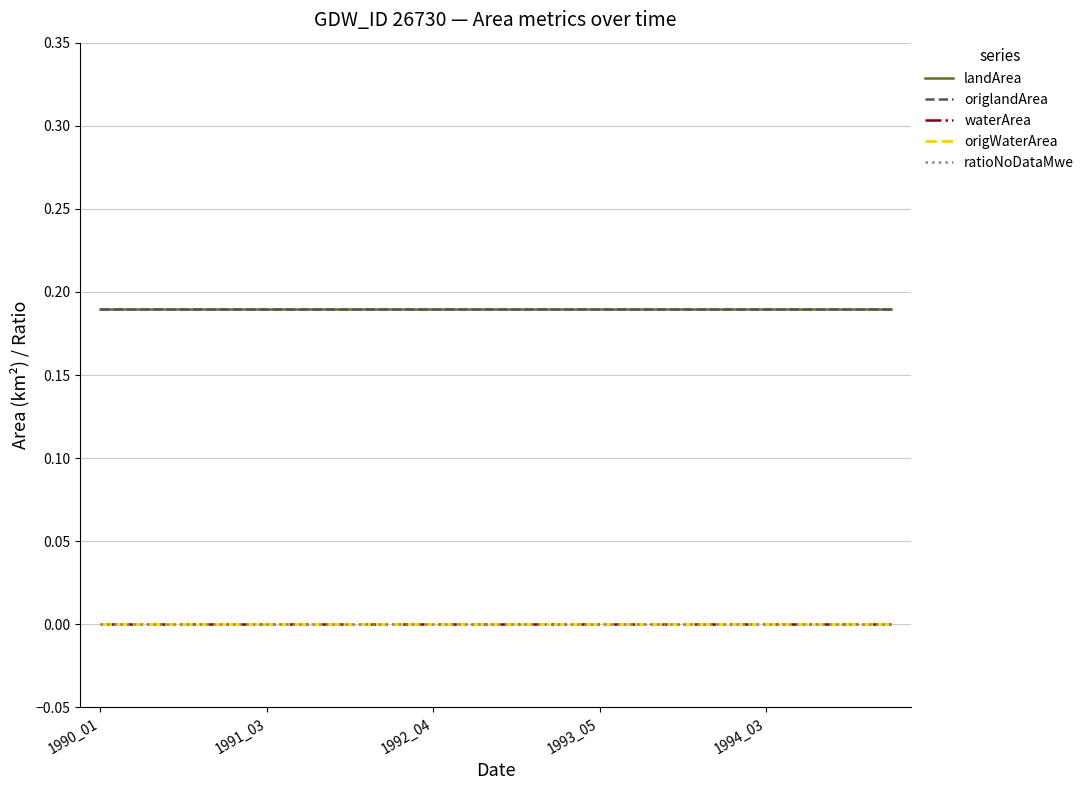

Is this an area chart (filled region under the line)?

No